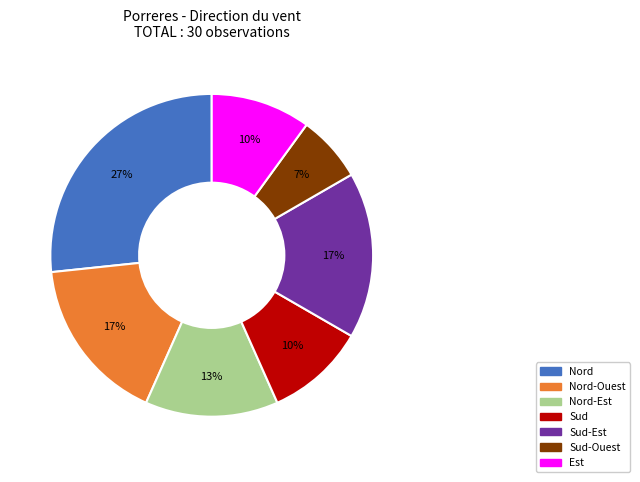

To the nearest percent, what is the average slice percentage?

14%